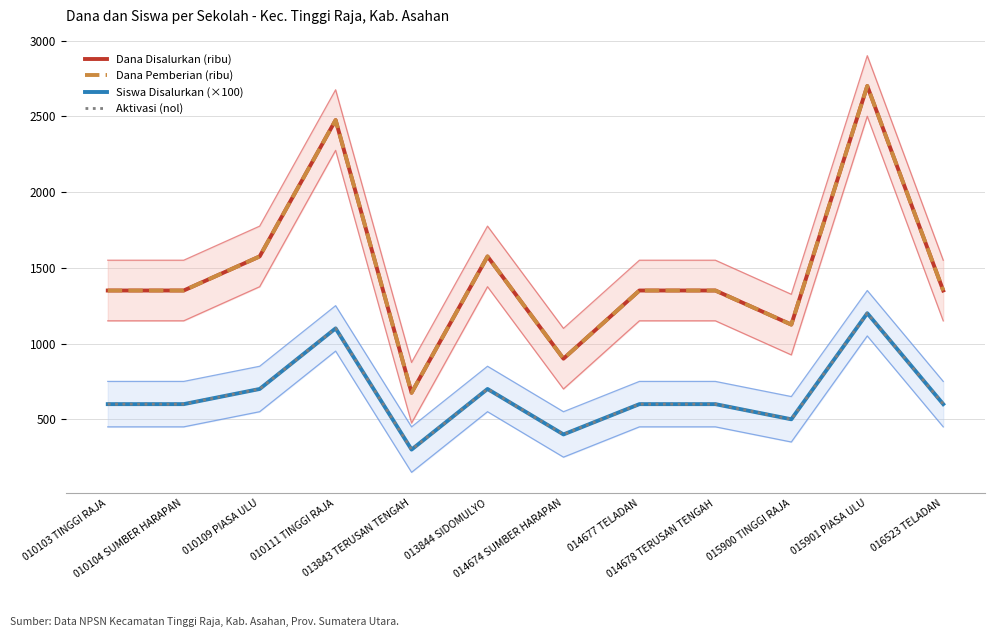

Is the value of Dana Pemberian (ribu) at 010104 SUMBER HARAPAN greater than the value of Dana Disalurkan (ribu) at 015901 PIASA ULU?

No